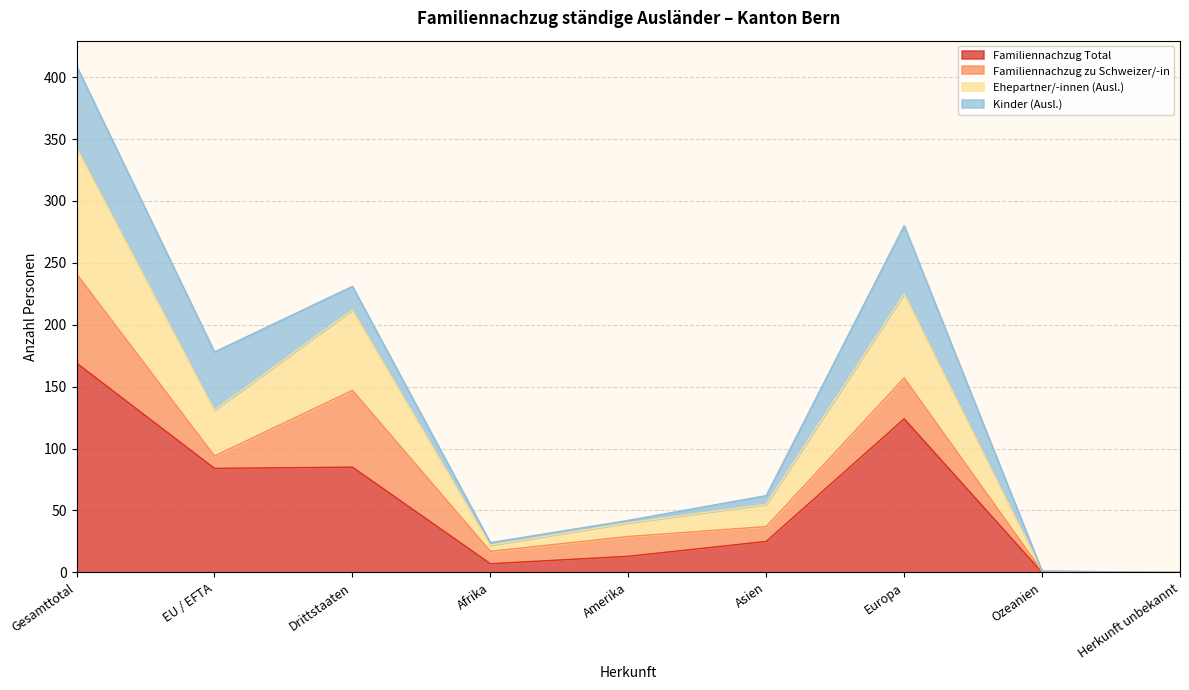

What is the maximum value for Familiennachzug Total?

169